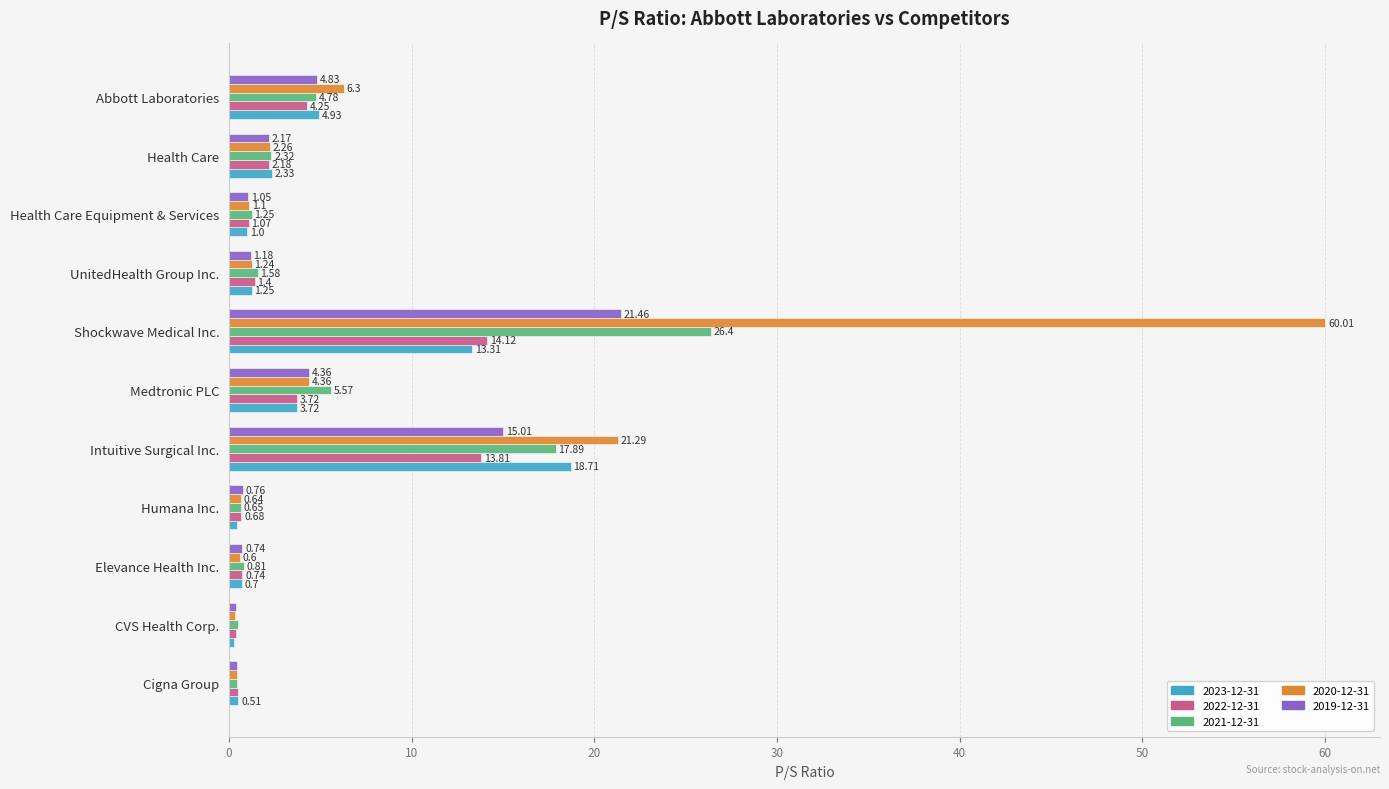

What value does the 2020-12-31 series have at Shockwave Medical Inc.?

60.0